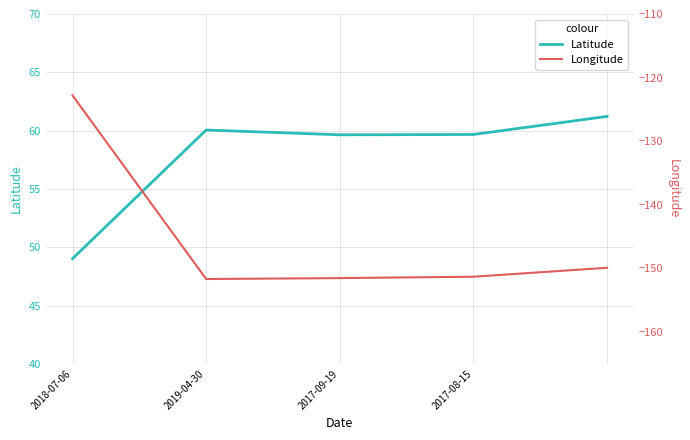

Read the Longitude value at 4.

-149.9